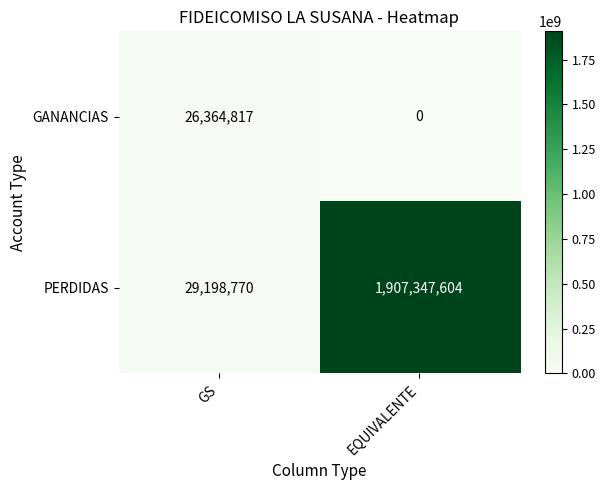

Where is PERDIDAS nearest to the value 968273187?

GS